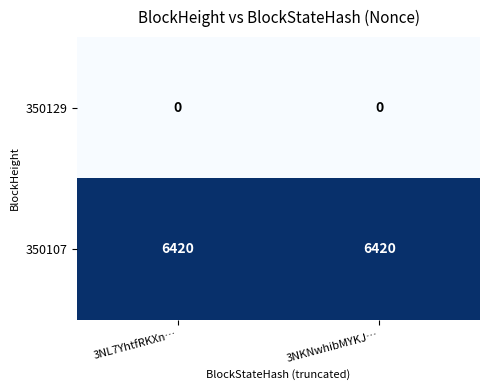

Reading left to right, extract all data points from this chart.

350129: 0	0
350107: 6420	6420